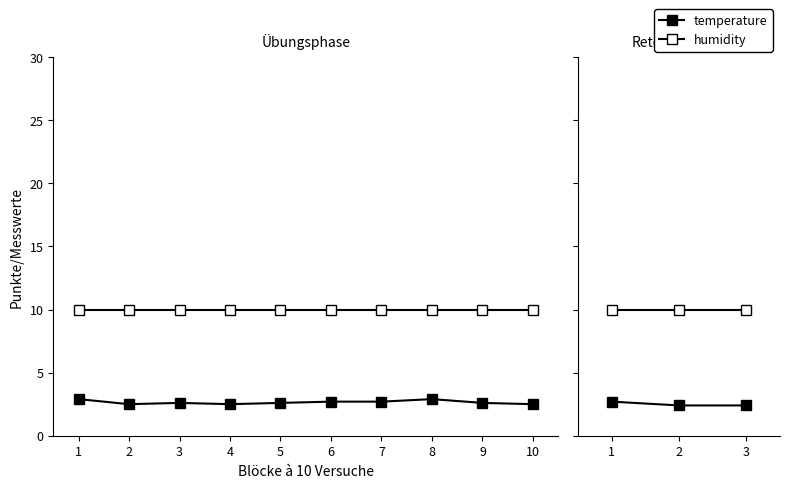

Rank the series by their average value, from lowest to highest.

temperature, humidity